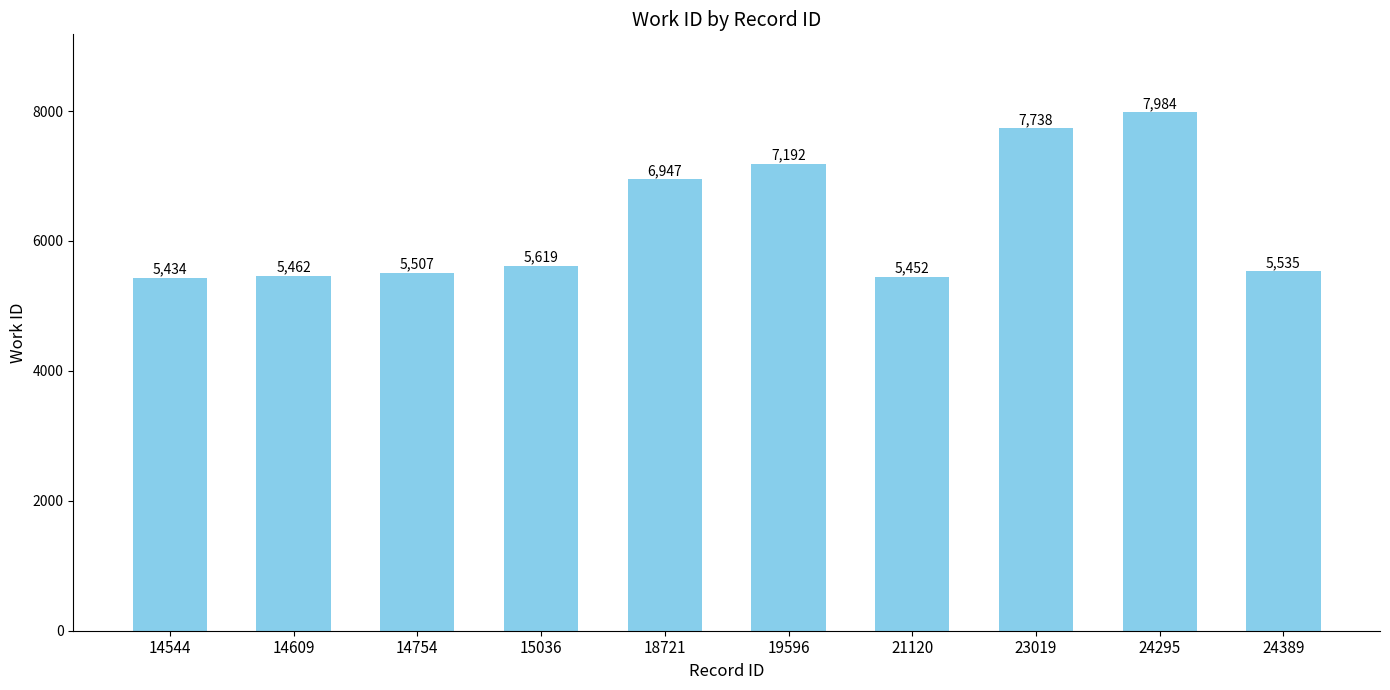

True or false: the data shows 2552 at 14754.

False